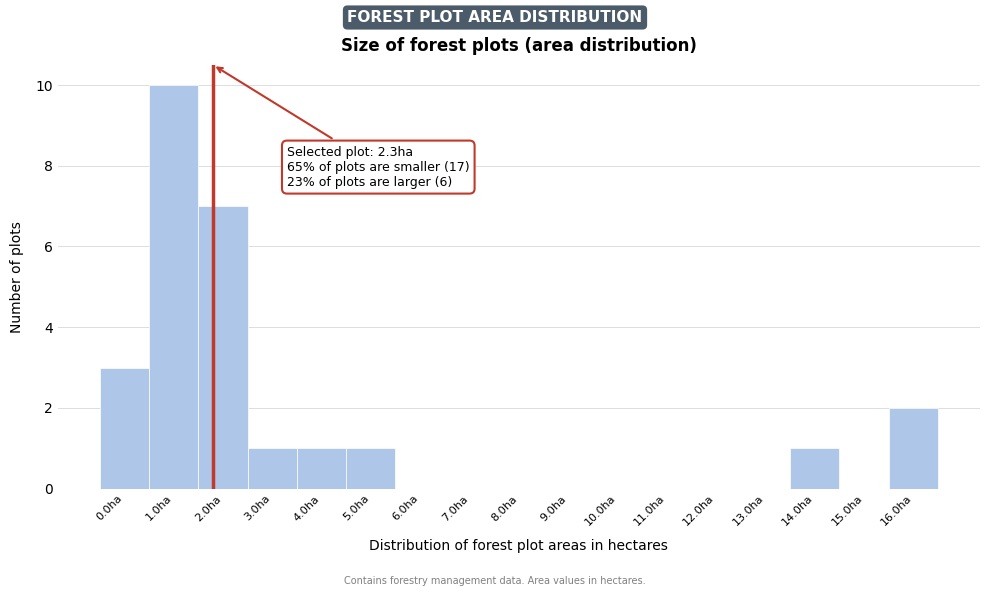

Reading left to right, transcribe all the data shown in this chart.

0.0ha=3	1.0ha=10	2.0ha=7	3.0ha=1	4.0ha=1	5.0ha=1	6.0ha=0	7.0ha=0	8.0ha=0	9.0ha=0	10.0ha=0	11.0ha=0	12.0ha=0	13.0ha=0	14.0ha=1	15.0ha=0	16.0ha=2